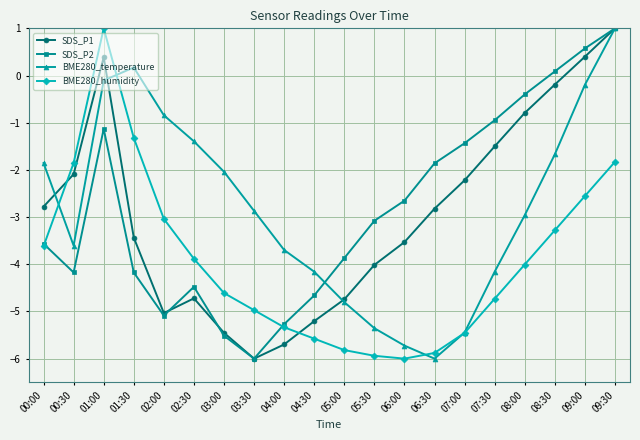

What is the difference between the BME280_humidity values at 08:30 and 09:00?

0.7